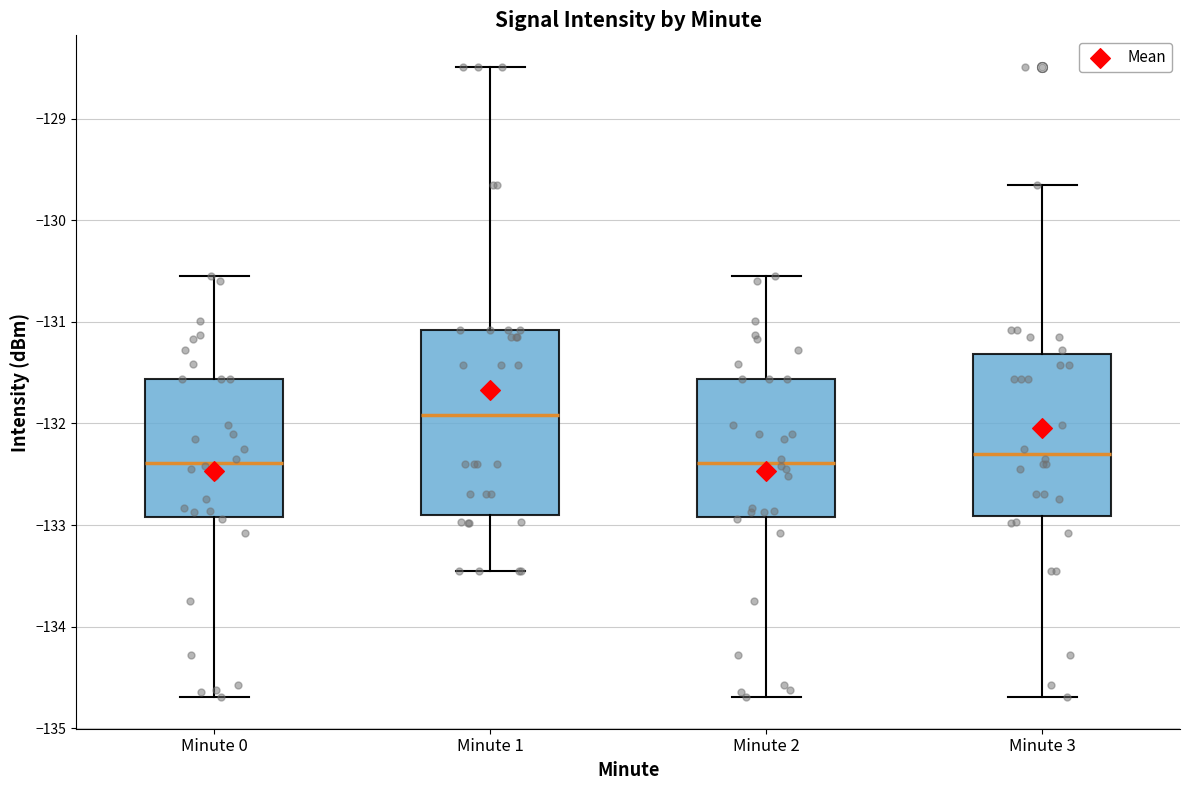

Reading left to right, transcribe this box plot: for each box, give where its median line is, the range the box spans, and where its two whiskers end, as read against the y-axis. The values are not printed on the chart, so give them approximately, as read against the axis.

Minute 0: median -132.4, box -132.9 to -131.6, whiskers -134.7 to -130.5
Minute 1: median -131.9, box -132.9 to -131.1, whiskers -133.5 to -128.5
Minute 2: median -132.4, box -132.9 to -131.6, whiskers -134.7 to -130.5
Minute 3: median -132.3, box -132.9 to -131.3, whiskers -134.7 to -129.6